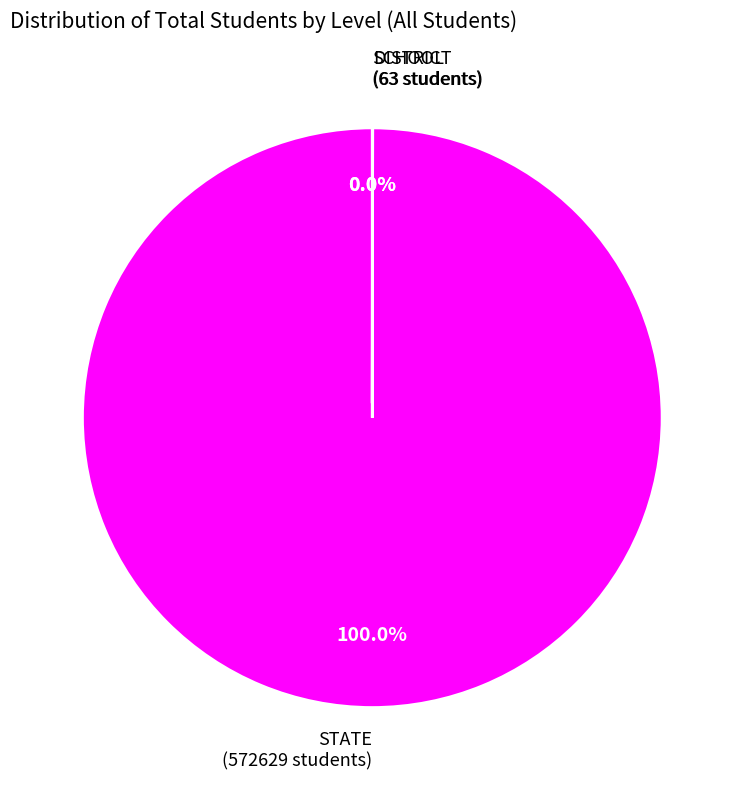

Does STATE (572629 students) account for over 50% of the chart?

Yes